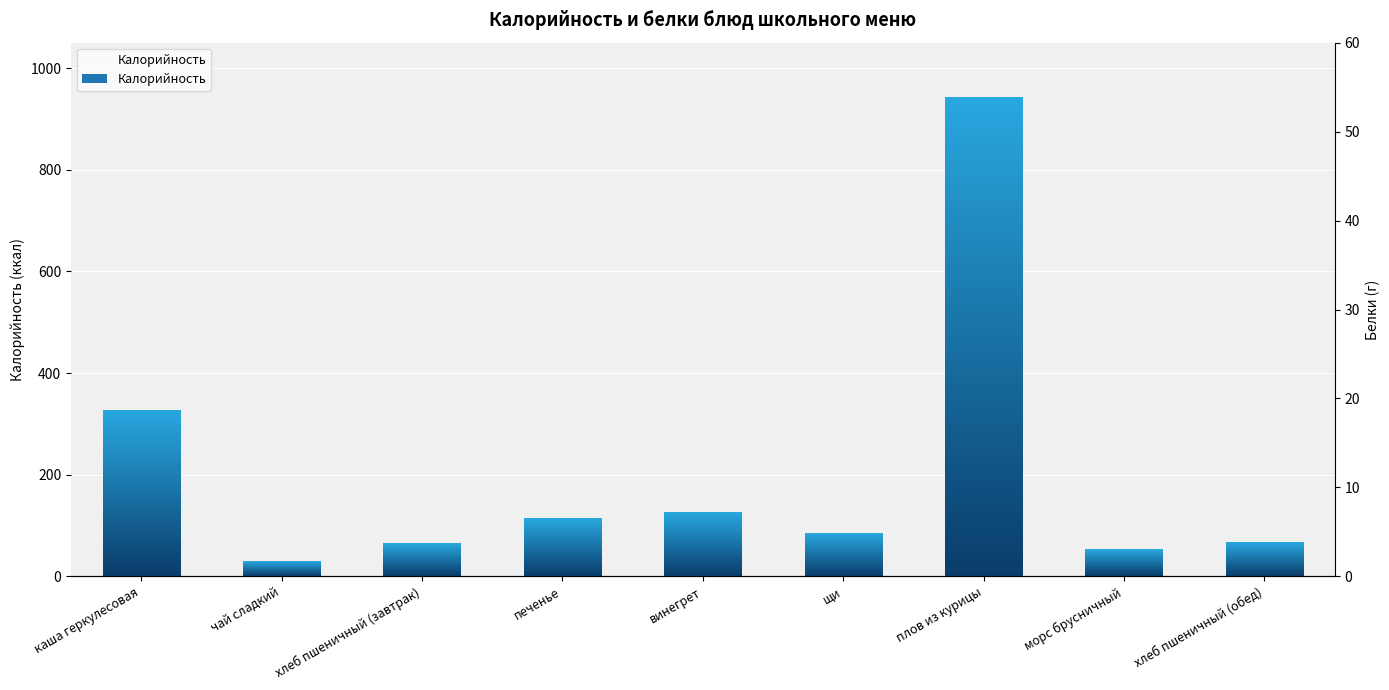

What is the change in value from каша геркулесовая to хлеб пшеничный (обед)?

-260.0